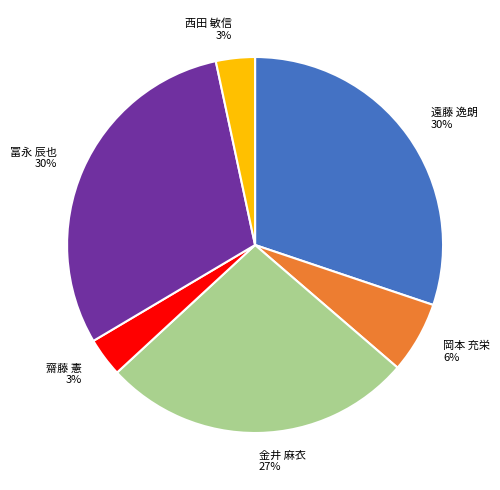

Does 冨永 辰也 30% represent more than half of the total?

No